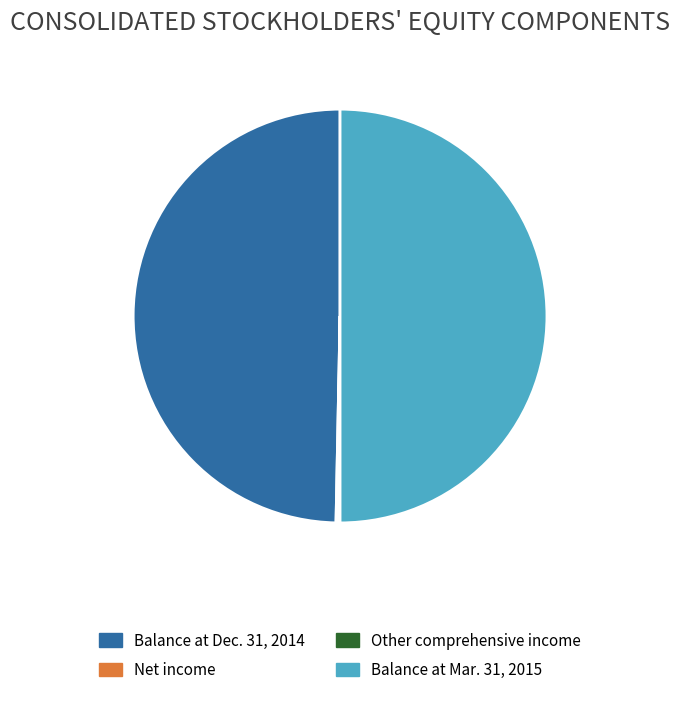

True or false: Balance at Mar. 31, 2015 accounts for 64% of the total.

False